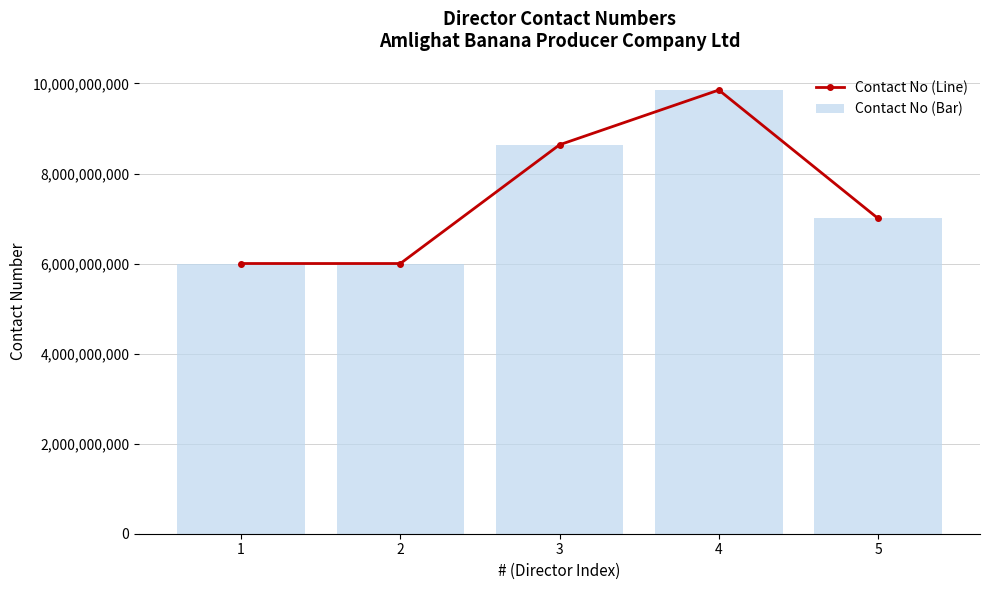

What is the difference between the Contact No (Line) values at 2 and 5?

1001290656